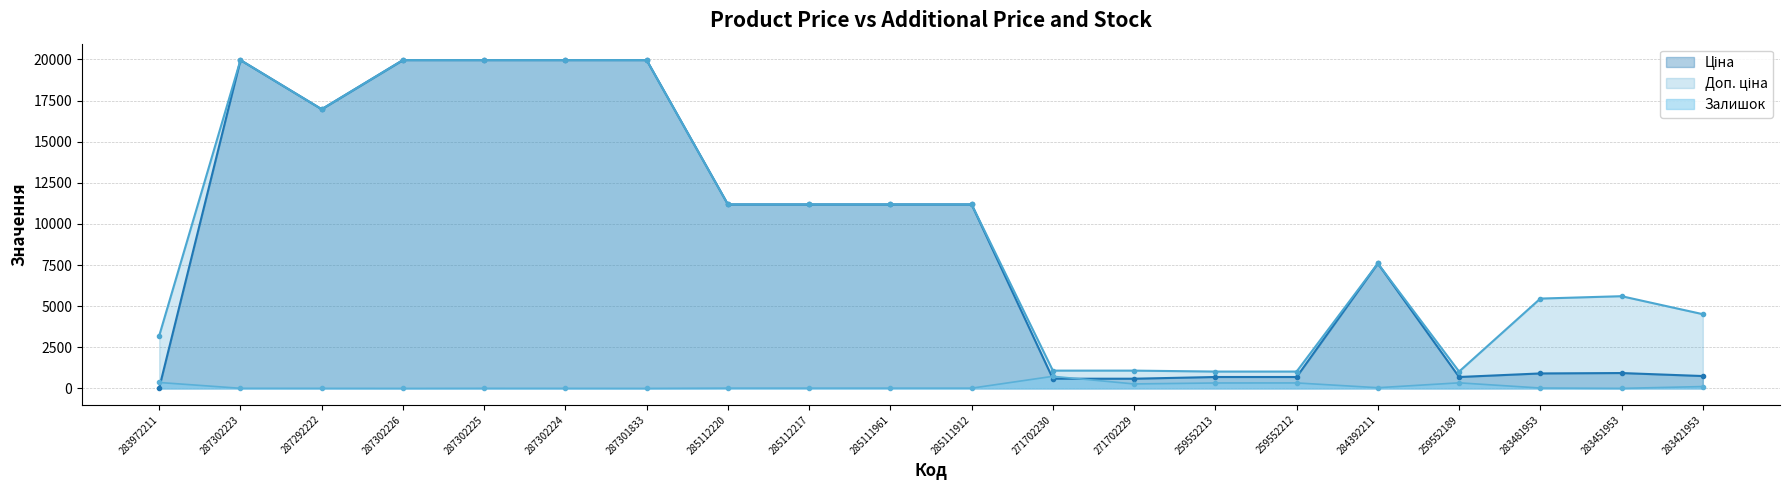

Which series has the widest spread of values?

Ціна